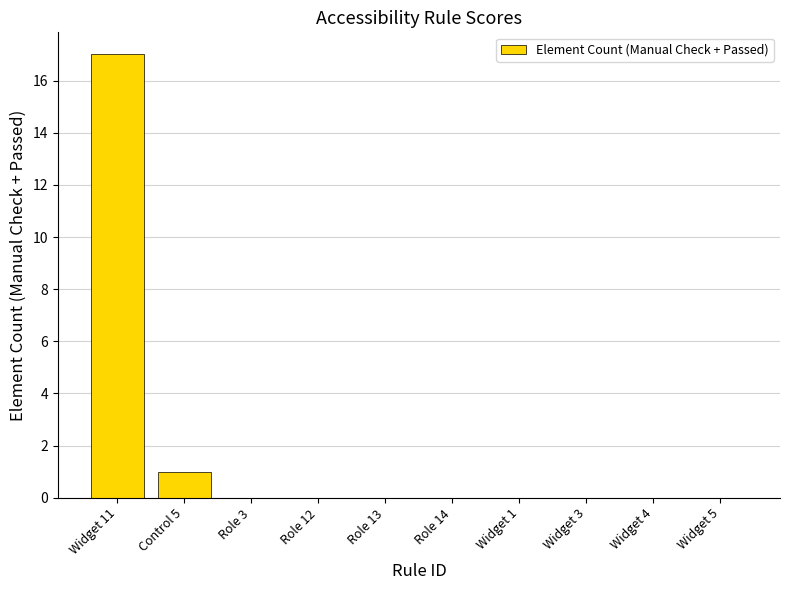

Are the bars horizontal?

No